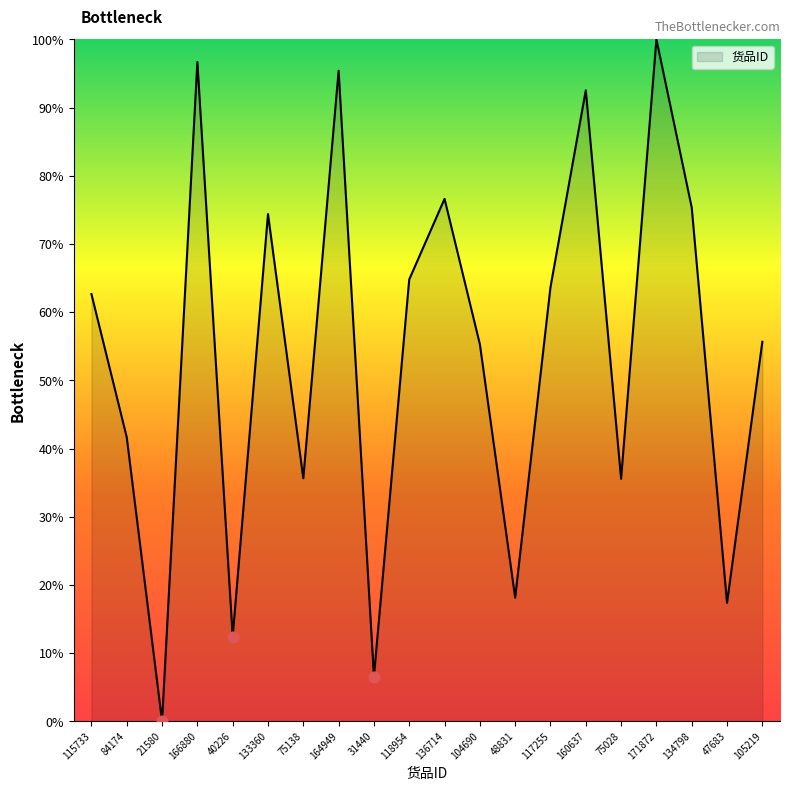

What is the change in value from 166880 to 136714?

-20.1